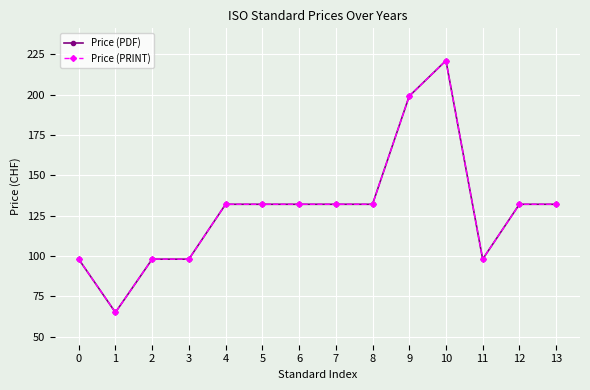

Is this an area chart (filled region under the line)?

No